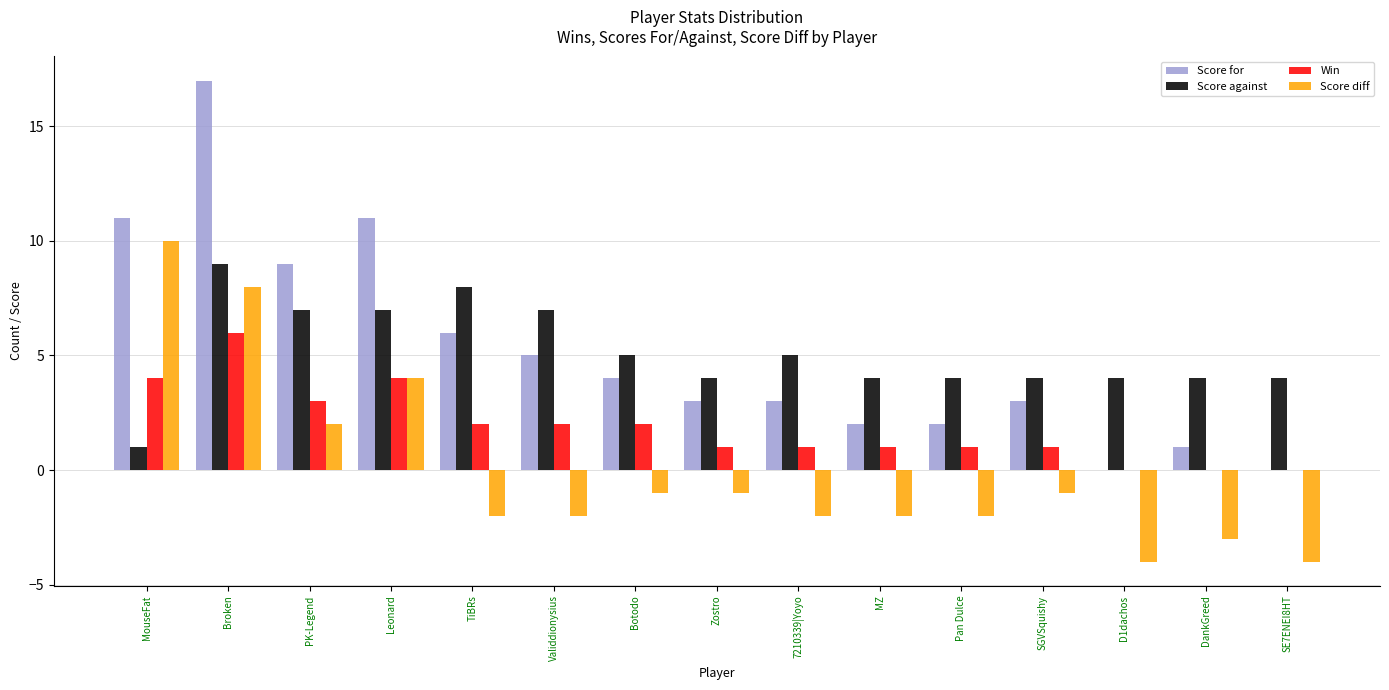

Which category has the highest value in the Score diff series?

MouseFat